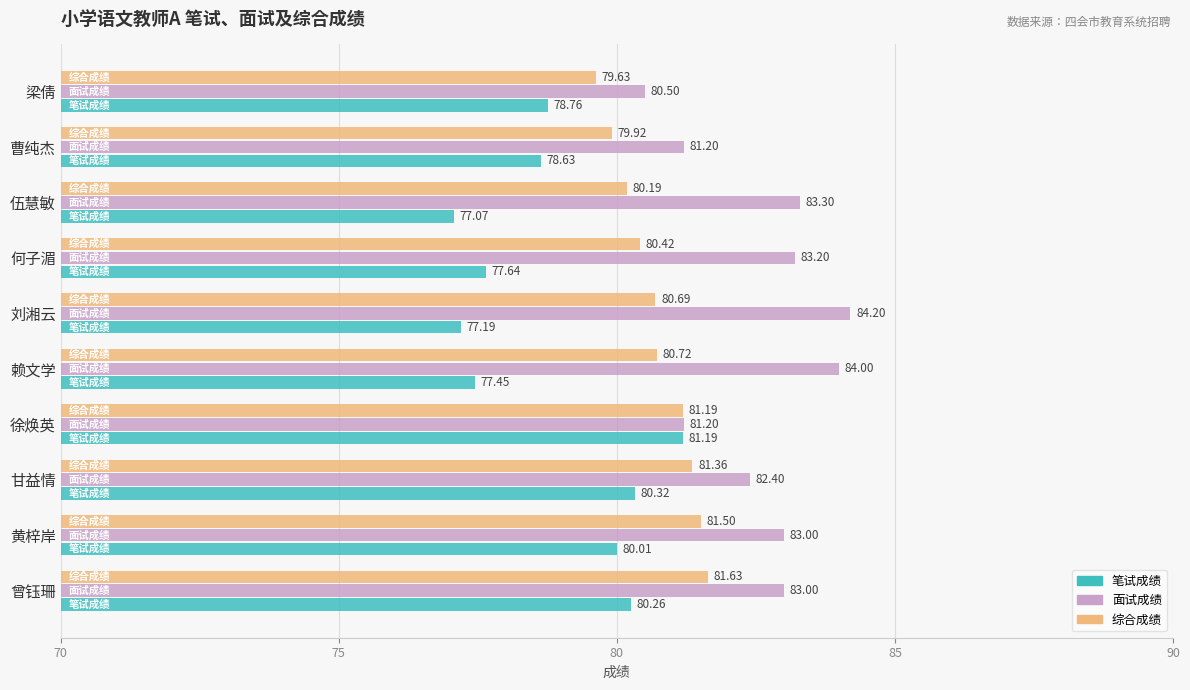

Which category has the highest value across all series?

刘湘云